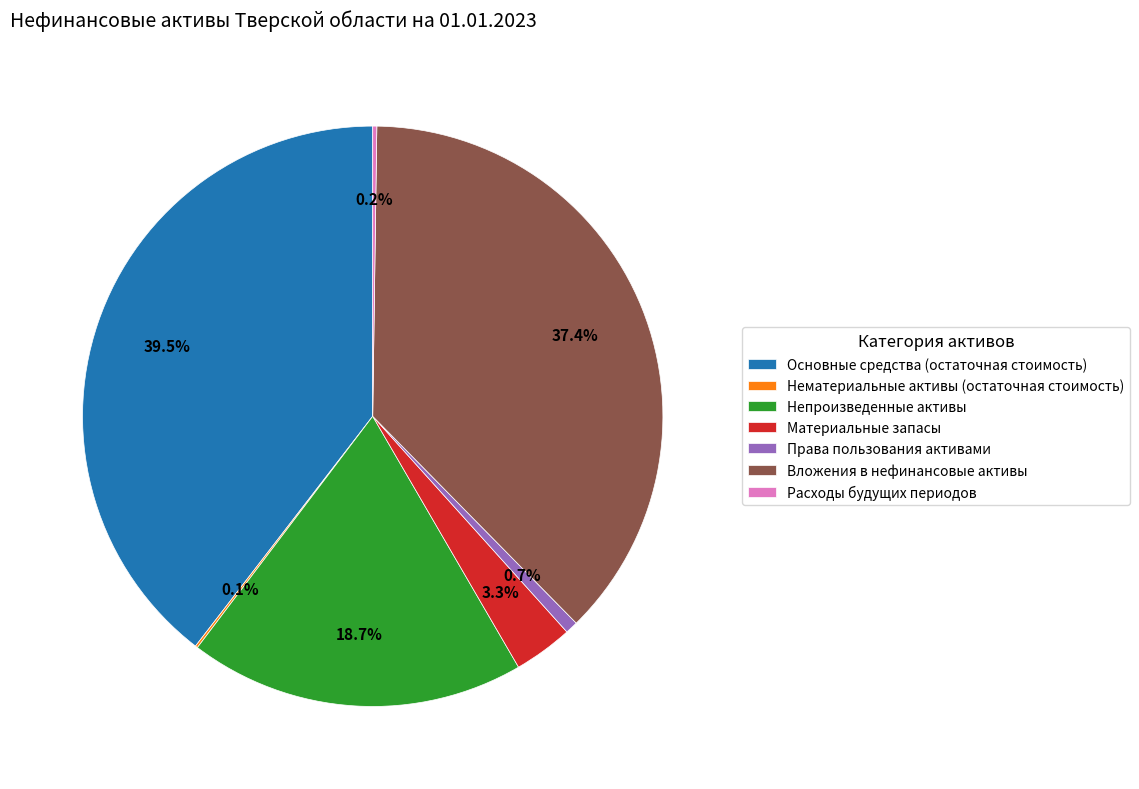

Is the sum of Основные средства (остаточная стоимость) and Непроизведенные активы greater than half?

Yes